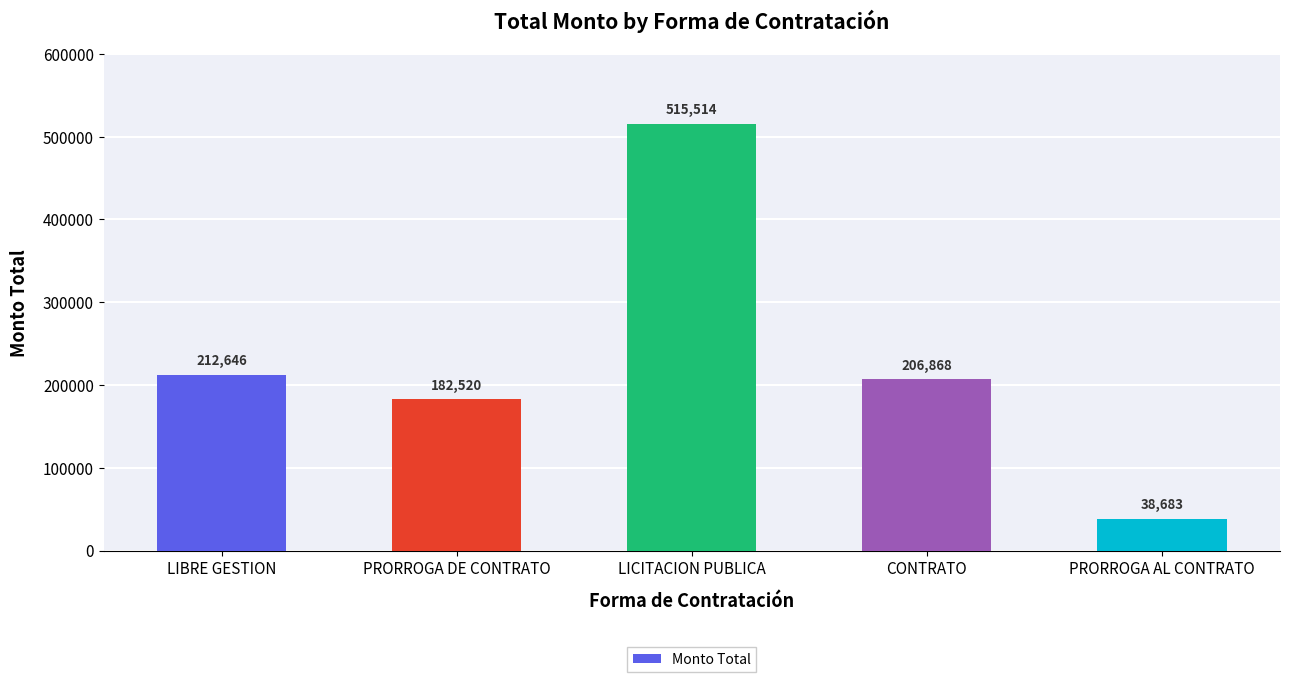

Where does the data first go above 206867?

LIBRE GESTION